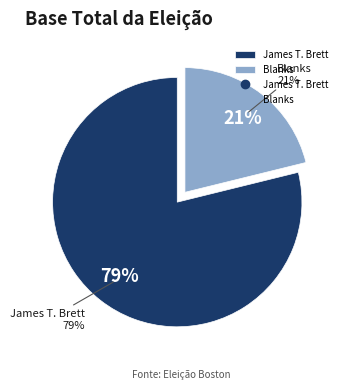

What is the largest slice in the pie chart?

James T. Brett